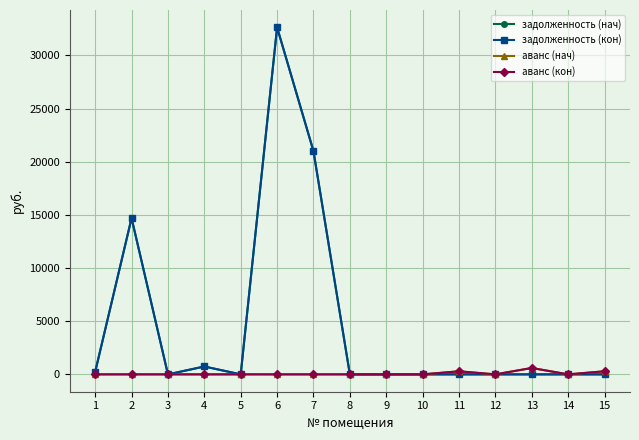

Reading left to right, transcribe all the data shown in this chart.

задолженность (нач): 1=235.7	2=14691.1	3=0.0	4=740.4	5=0.0	6=32634.9	7=20992.4	8=0.0	9=0.0	10=0.0	11=0.0	12=0.0	13=0.0	14=0.0	15=0.0
задолженность (кон): 1=235.7	2=14691.1	3=0.0	4=740.4	5=0.0	6=32634.9	7=20992.4	8=0.0	9=0.0	10=0.0	11=0.0	12=0.0	13=0.0	14=0.0	15=0.0
аванс (нач): 1=0.0	2=0.0	3=0.0	4=0.0	5=1.0	6=0.0	7=0.0	8=0.0	9=0.0	10=0.0	11=287.8	12=0.0	13=600.1	14=0.0	15=290.2
аванс (кон): 1=0.0	2=0.0	3=0.0	4=0.0	5=1.0	6=0.0	7=0.0	8=0.0	9=0.0	10=0.0	11=287.8	12=0.0	13=600.1	14=0.0	15=290.2